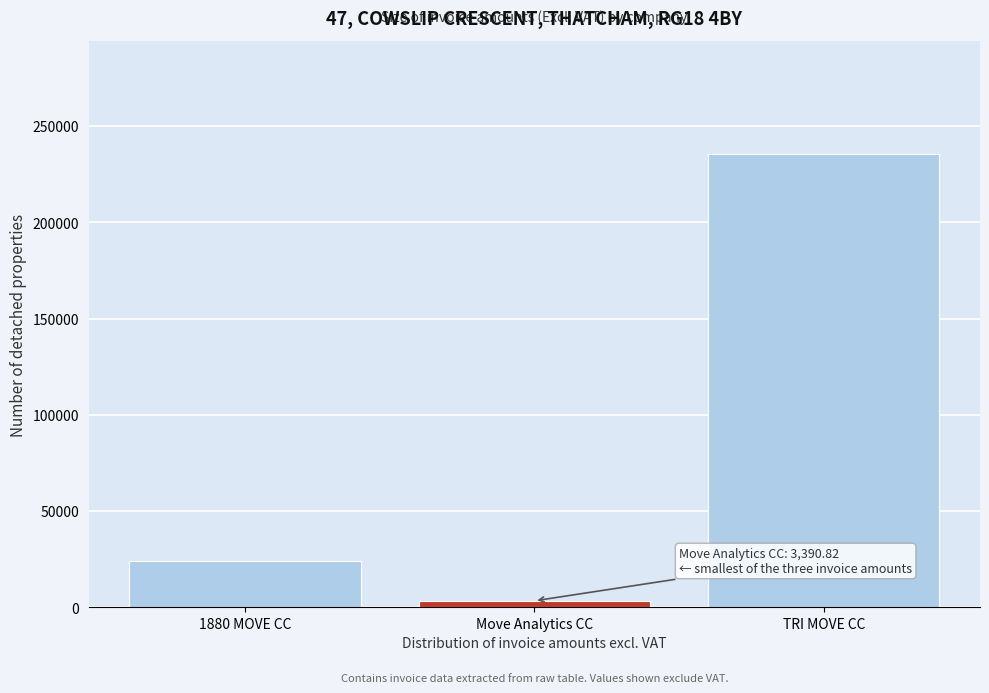

Reading left to right, list all the values displayed in this chart.

24137.2	3390.8	235418.4